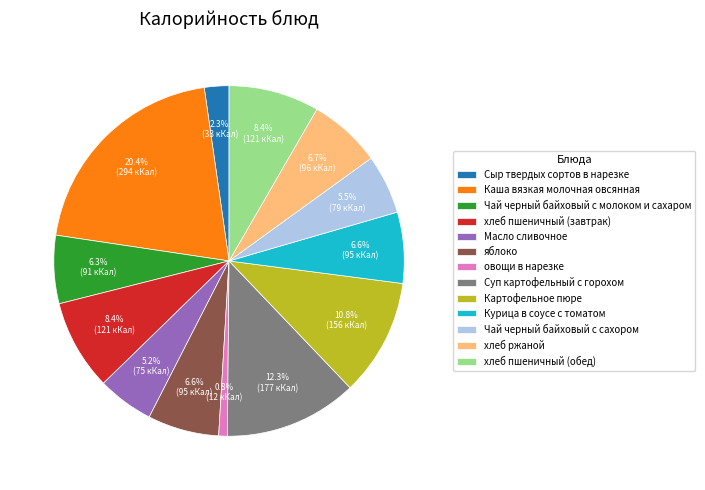

To the nearest percent, what portion does Чай черный байховый с молоком и сахаром represent?

6%